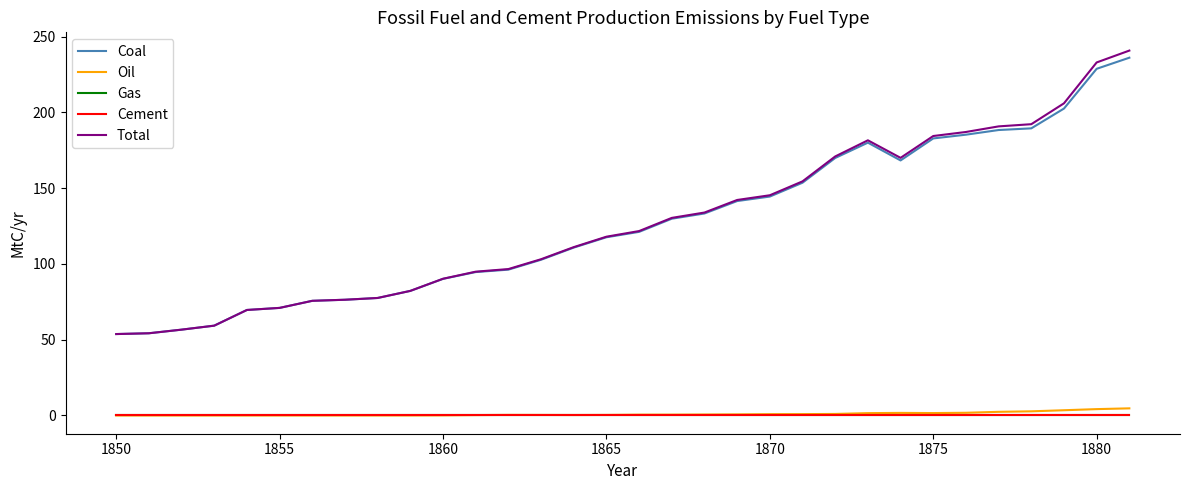

What is the maximum value for Coal?

236.1